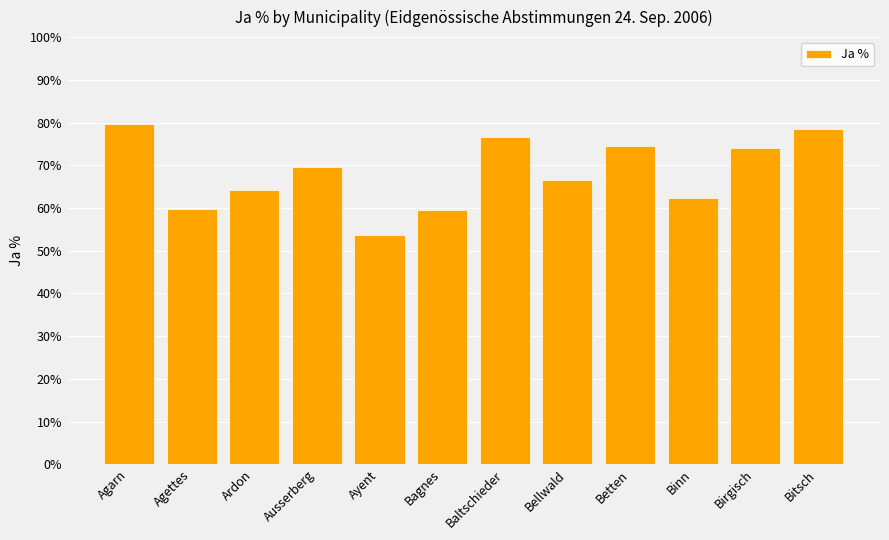

True or false: the data shows 66.5 at Bellwald.

True